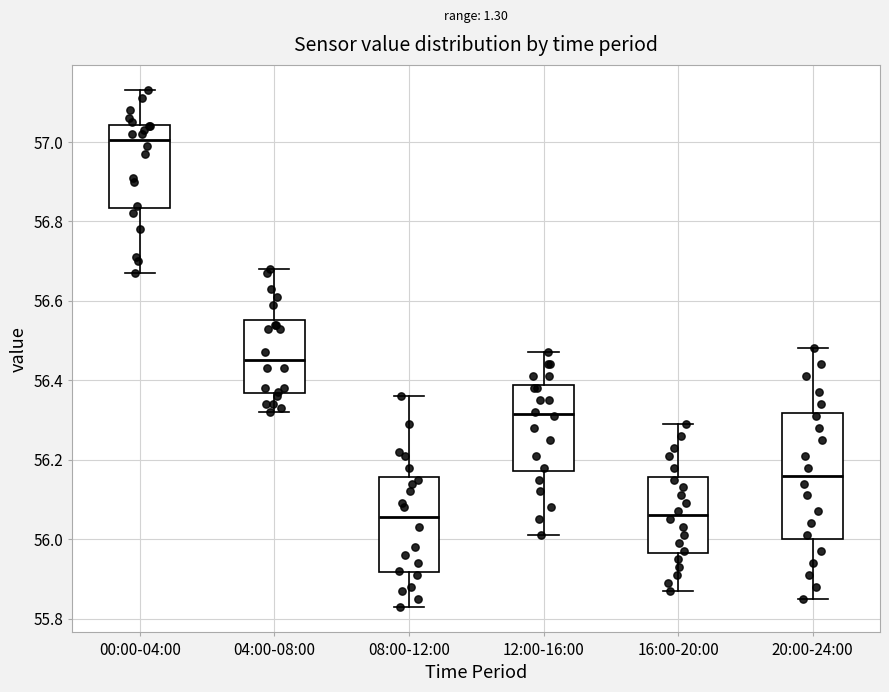

Comparing the boxes themselves (not the whiskers), which one is the tallest?

20:00-24:00